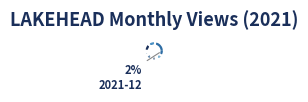

What percentage is NOT represented by 2021-08?

99.3%